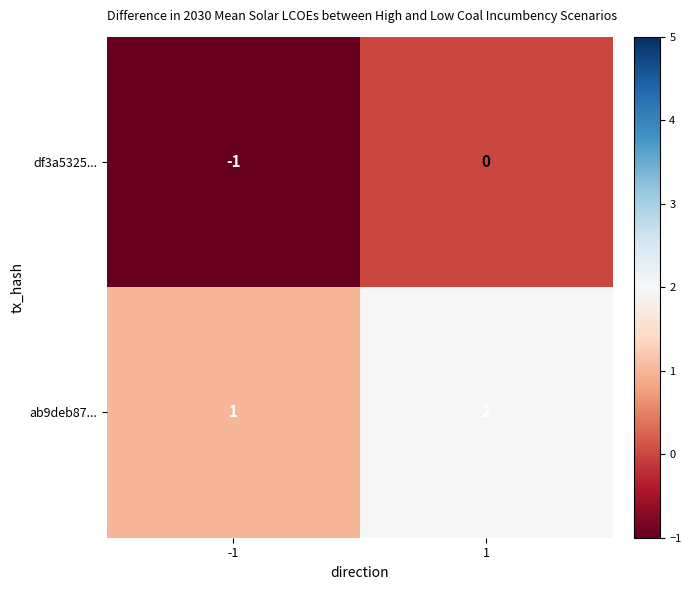

What is the sum of the ab9deb87... values at -1 and 1?

3